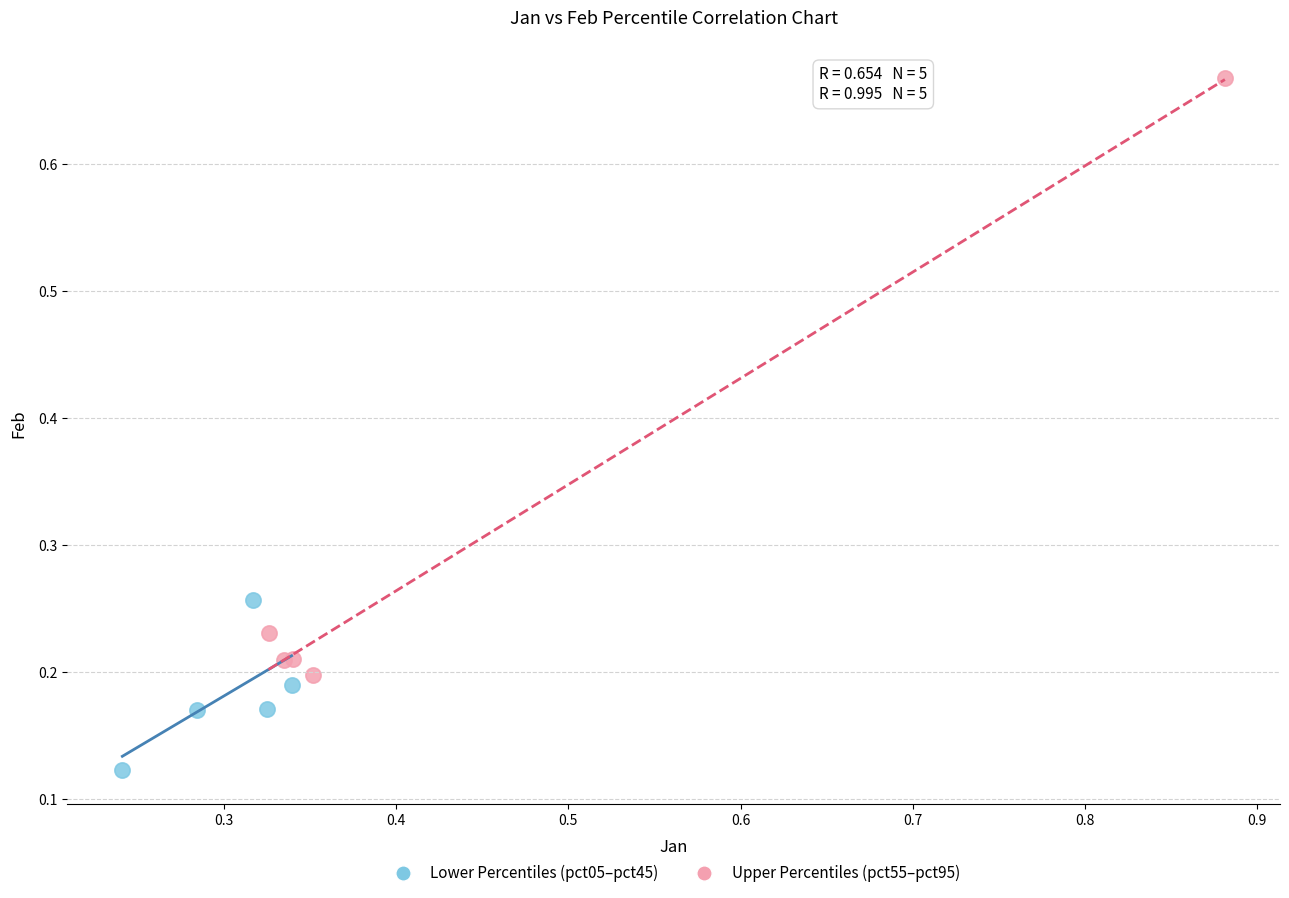

Which series contains the highest Y value?

Upper Percentiles (pct55–pct95)